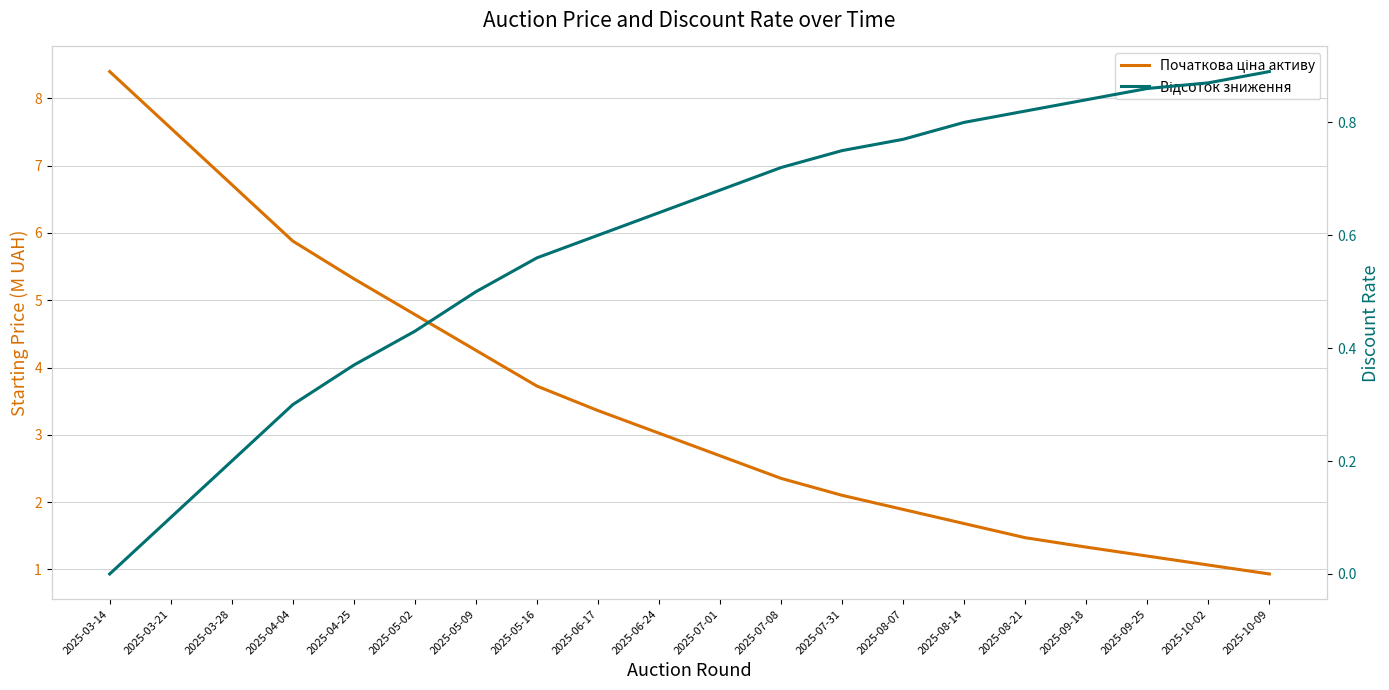

At which category is the sum across all series the highest?

2025-03-14